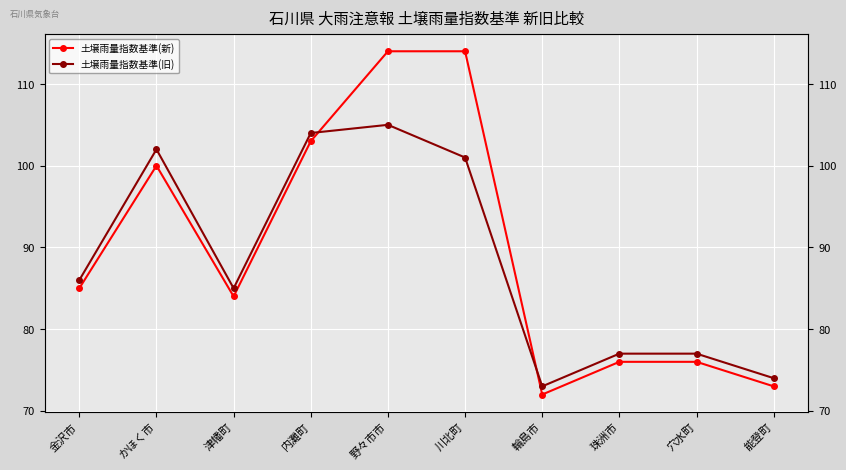

List the series in order of their overall mean, highest first.

土壌雨量指数基準(新), 土壌雨量指数基準(旧)